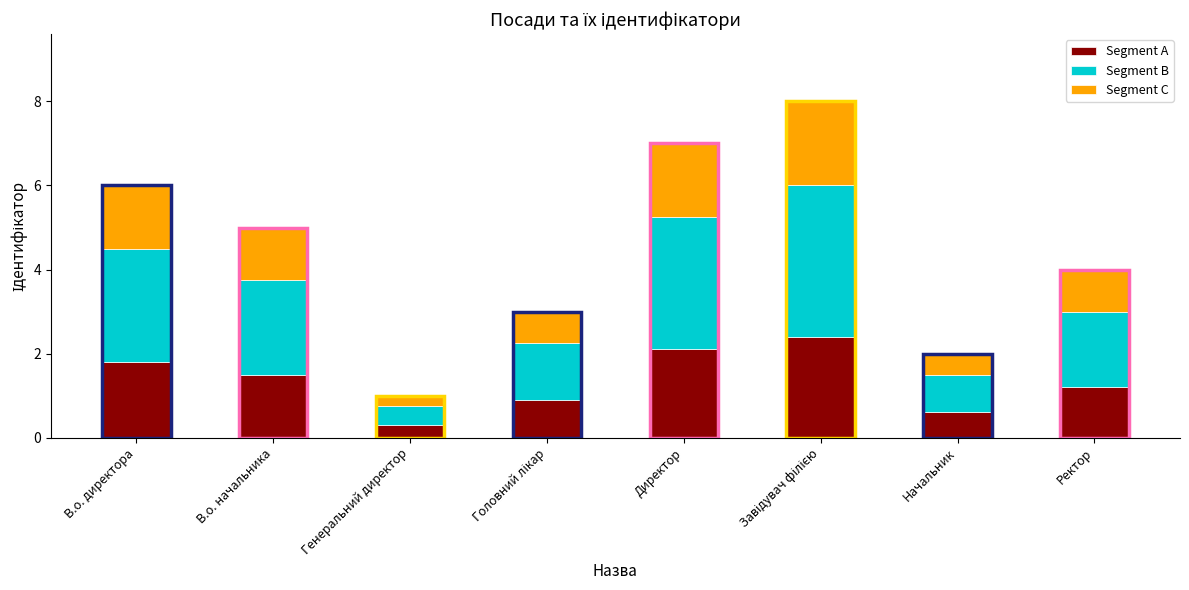

What is the sum of the Segment A values at Генеральний директор and В.о. директора?

2.1